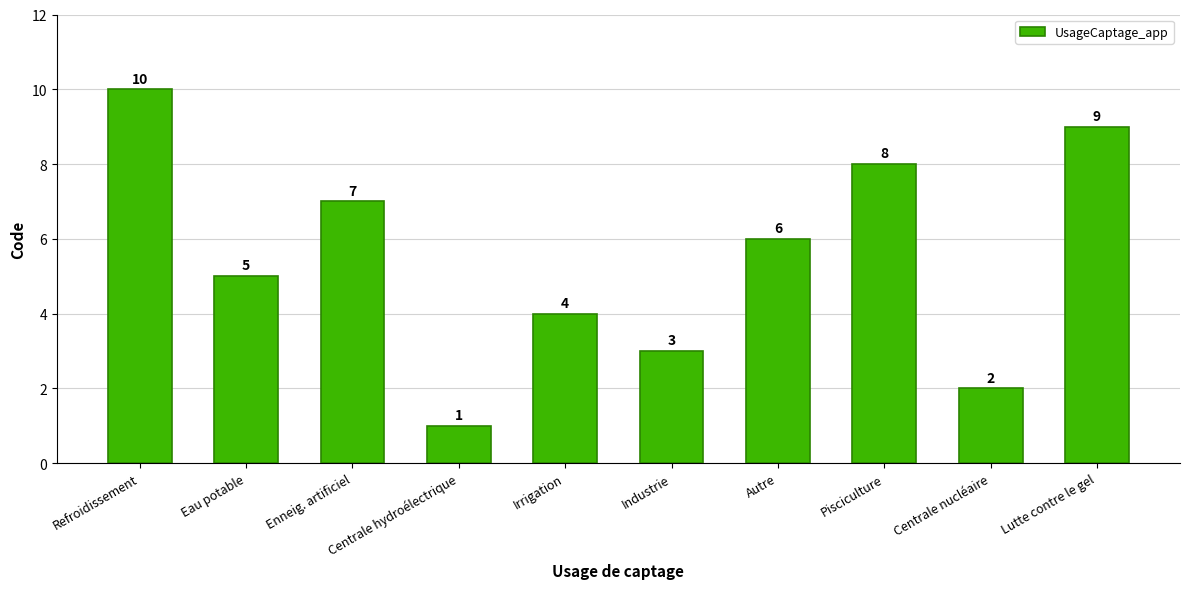

List the labels in order of value, largest first.

Refroidissement, Lutte contre le gel, Pisciculture, Enneig. artificiel, Autre, Eau potable, Irrigation, Industrie, Centrale nucléaire, Centrale hydroélectrique